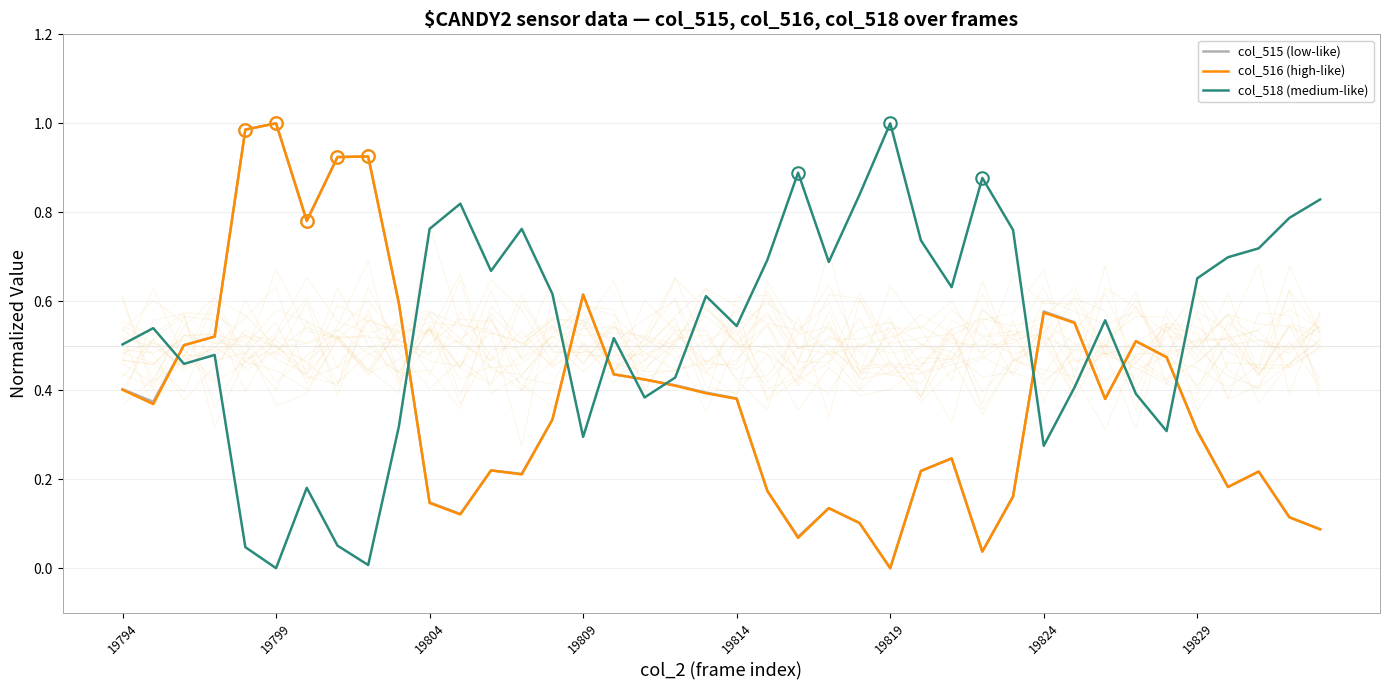

After their last crossing, which series has the higher values: col_515 (low-like) or col_518 (medium-like)?

col_518 (medium-like)